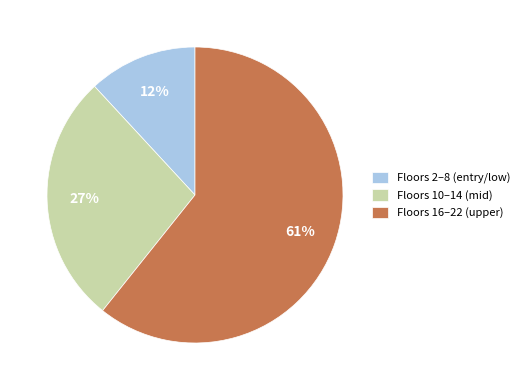

The Floors 16–22 (upper) slice represents 48% of the pie. True or false?

False